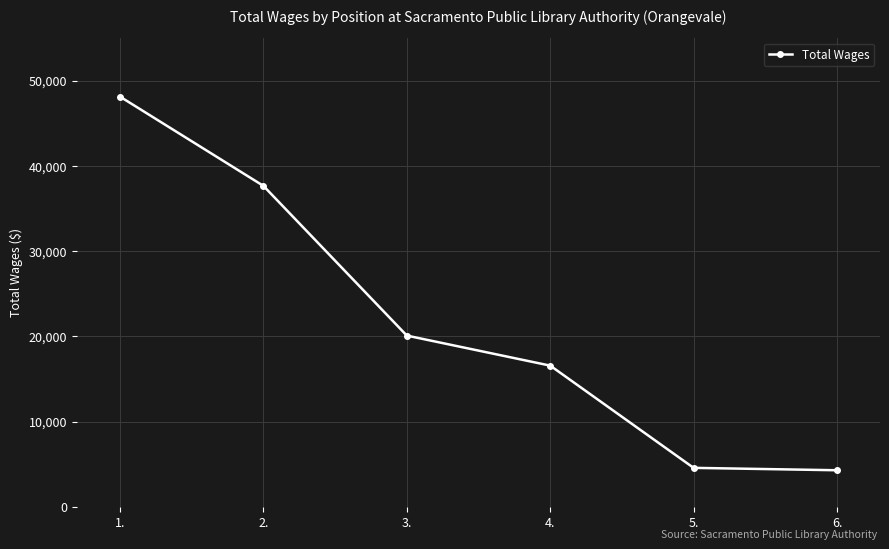

What is the change in value from 4. to 6.?

-12274